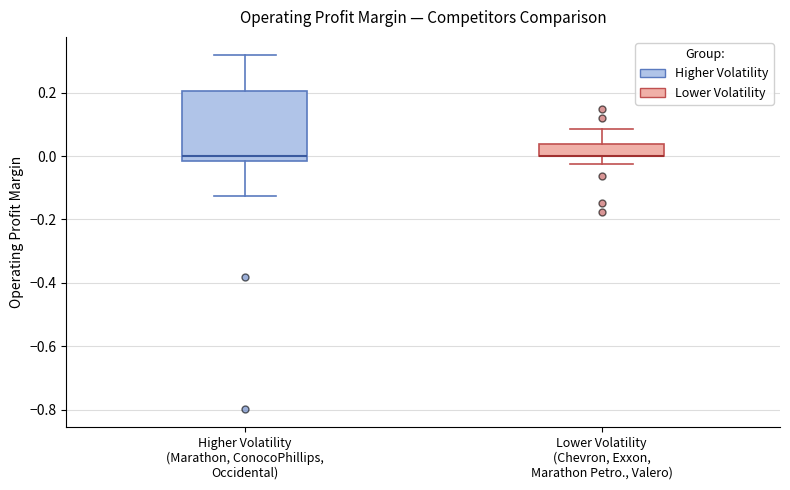

Where is the upper edge of the box for Higher Volatility (Marathon, ConocoPhillips, Occidental) on the y-axis? The values are not printed on the chart, so give them approximately, as read against the axis.

0.20